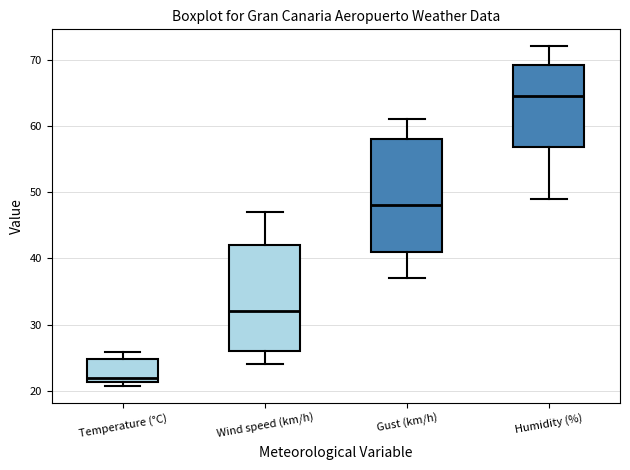

Where does the upper whisker of the box for Wind speed (km/h) end on the y-axis? The values are not printed on the chart, so give them approximately, as read against the axis.

47